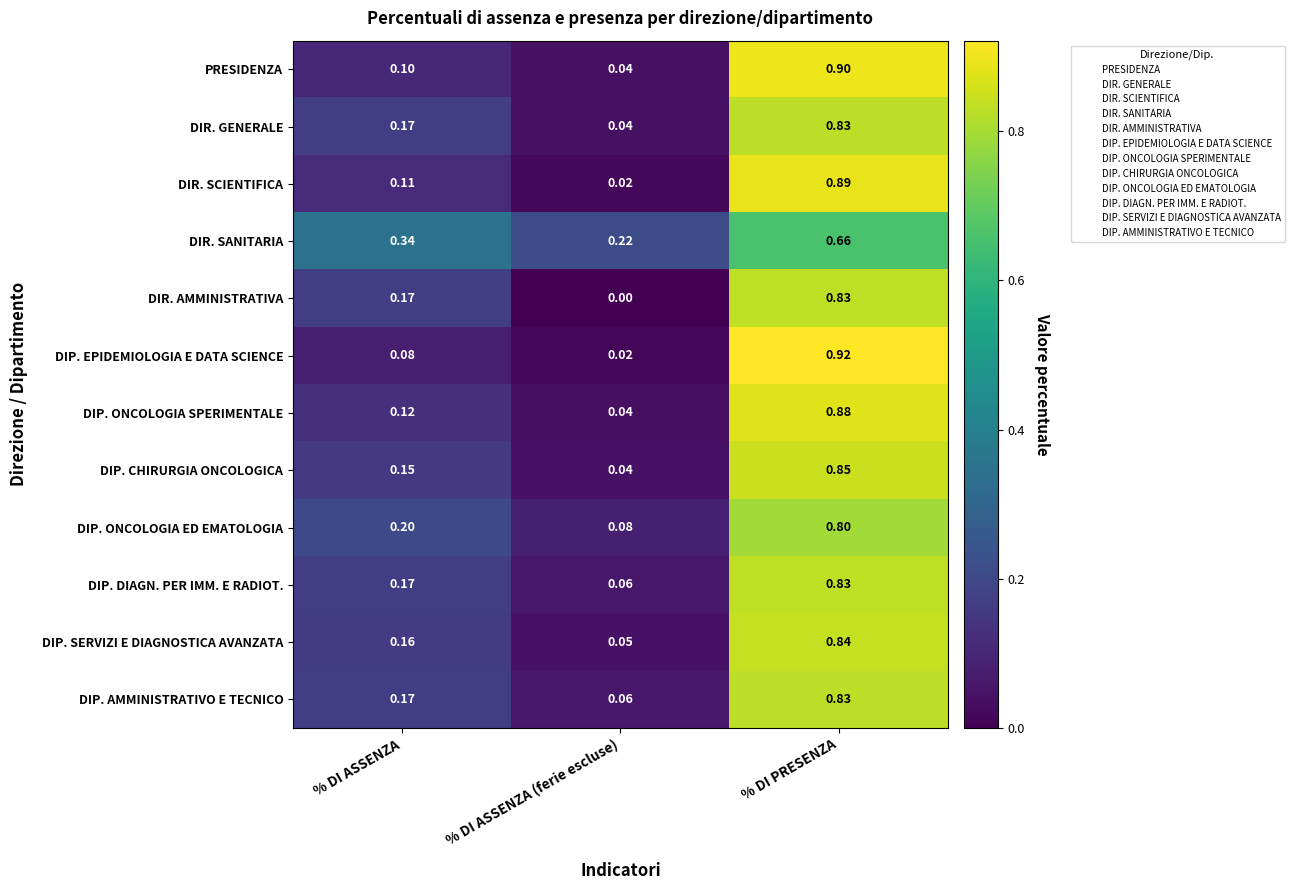

At which category is the sum across all series the highest?

% DI PRESENZA